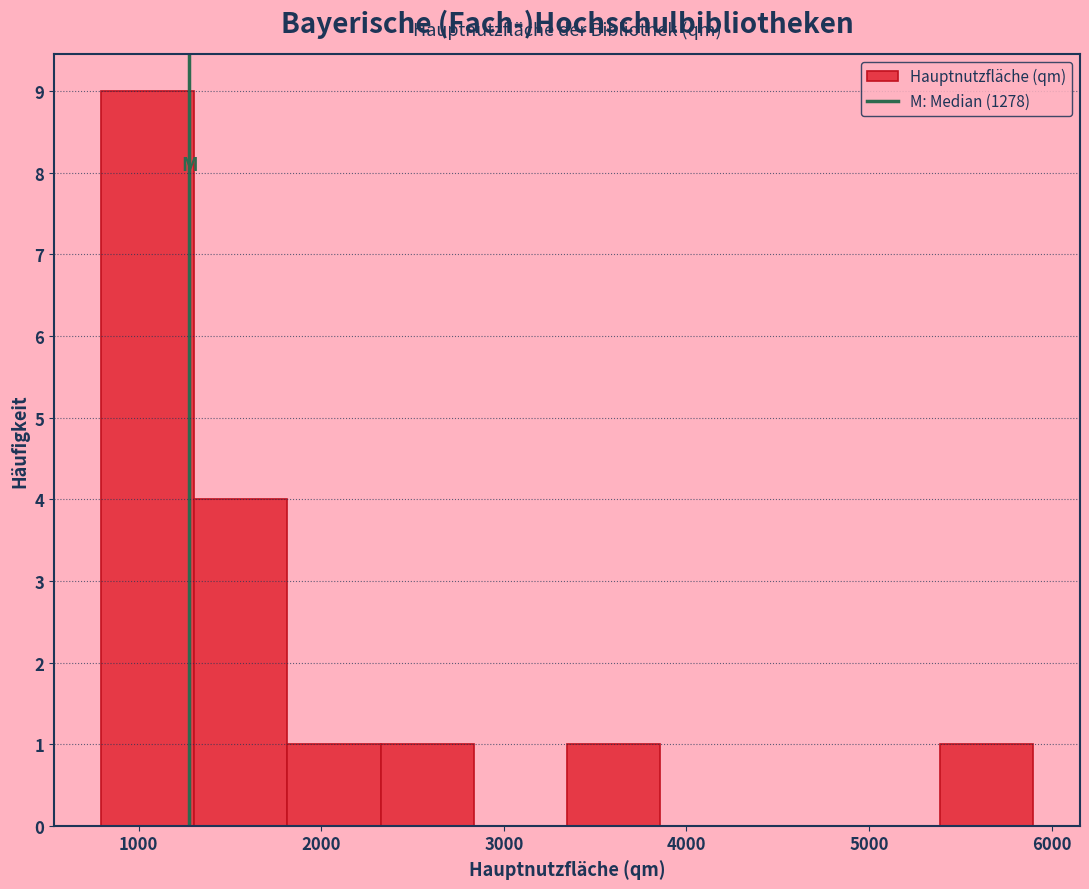

Over which range of the x-axis is the bar tallest?

800 to 1300